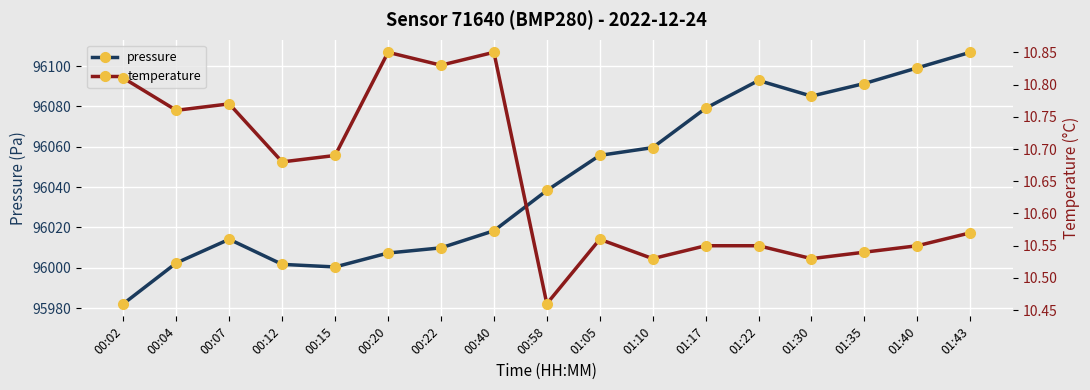

Reading left to right, what are all the values shown in this chart?

pressure: 95982.2	96002.4	96014.1	96001.7	96000.4	96007.3	96009.9	96018.3	96038.3	96055.7	96059.6	96079.1	96092.8	96085.1	96091.3	96099.1	96106.8
temperature: 10.8	10.8	10.8	10.7	10.7	10.8	10.8	10.8	10.5	10.6	10.5	10.6	10.6	10.5	10.5	10.6	10.6